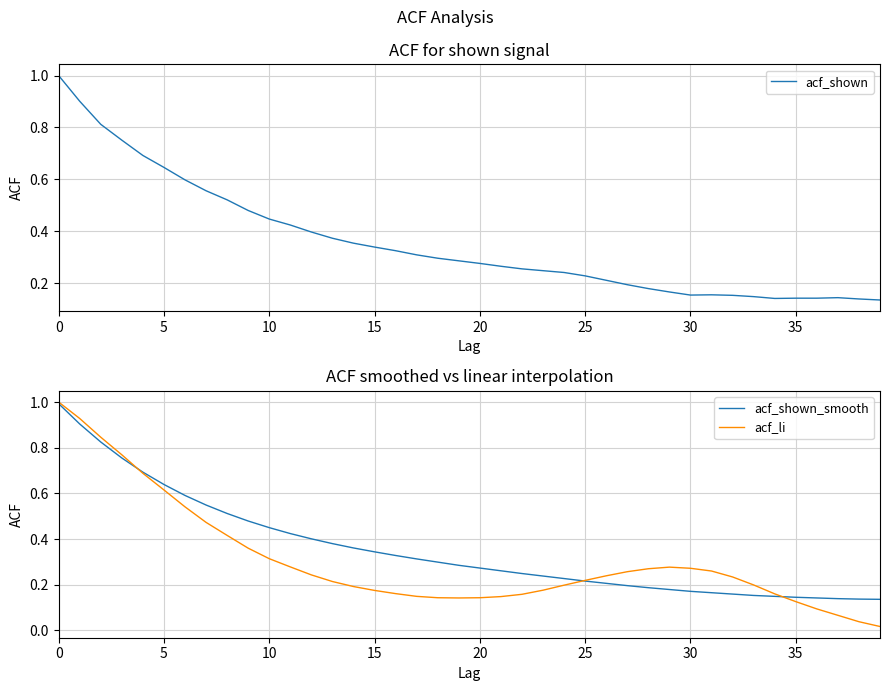

What is the sum of all acf_shown values?

14.2